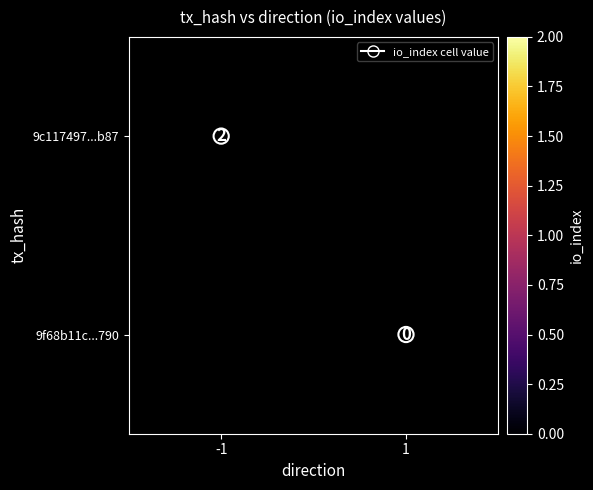

How many categories are shown in the chart?

2